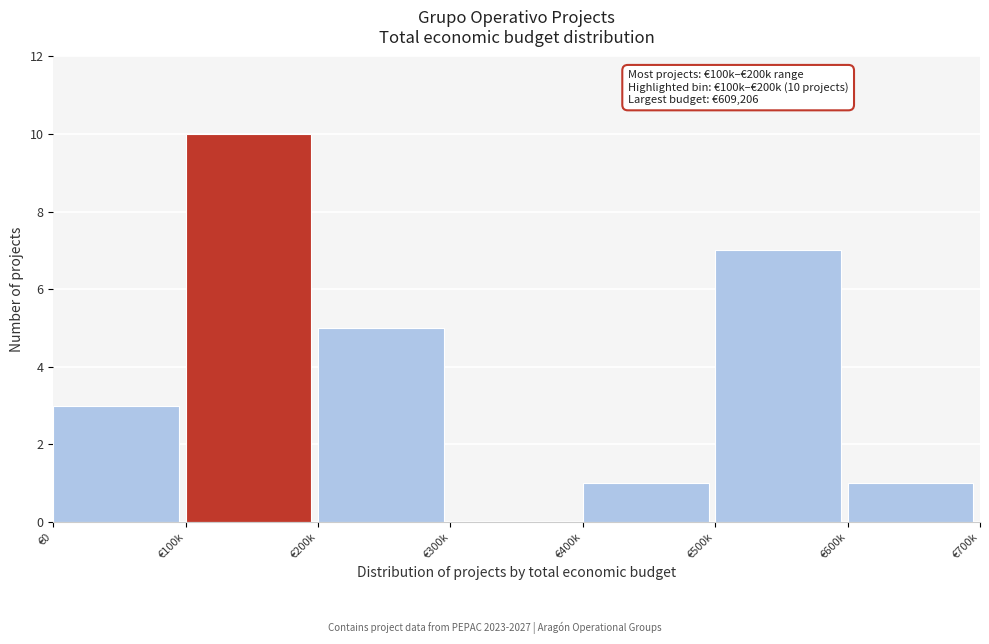

Reading left to right, list all the values displayed in this chart.

€0=3	€100k=10	€200k=5	€300k=0	€400k=1	€500k=7	€600k=1